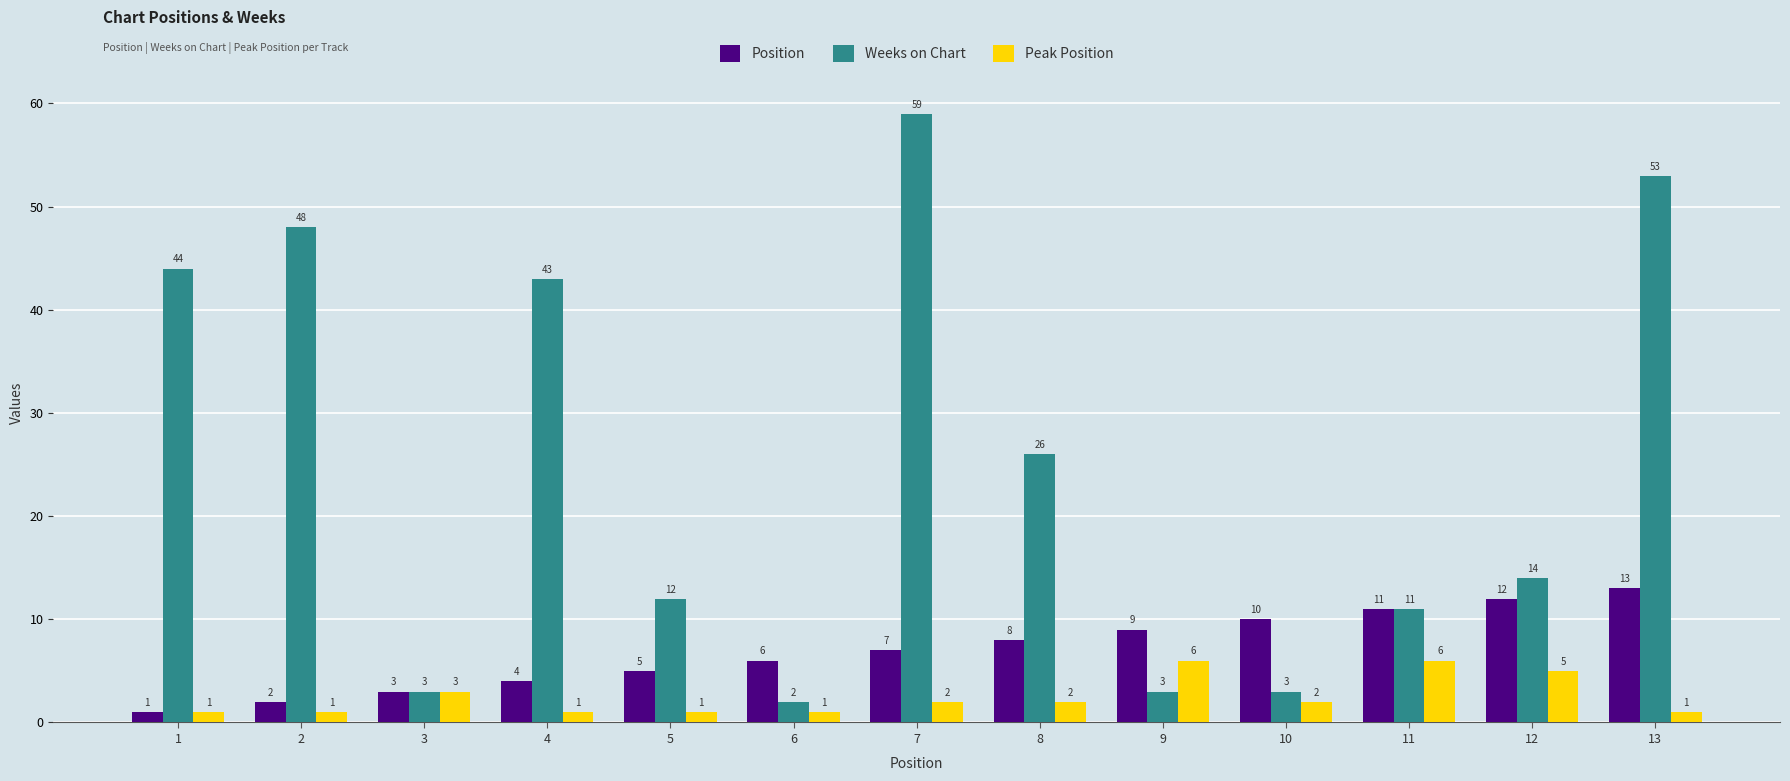

Between 9 and 11, which series saw the biggest shift?

Weeks on Chart